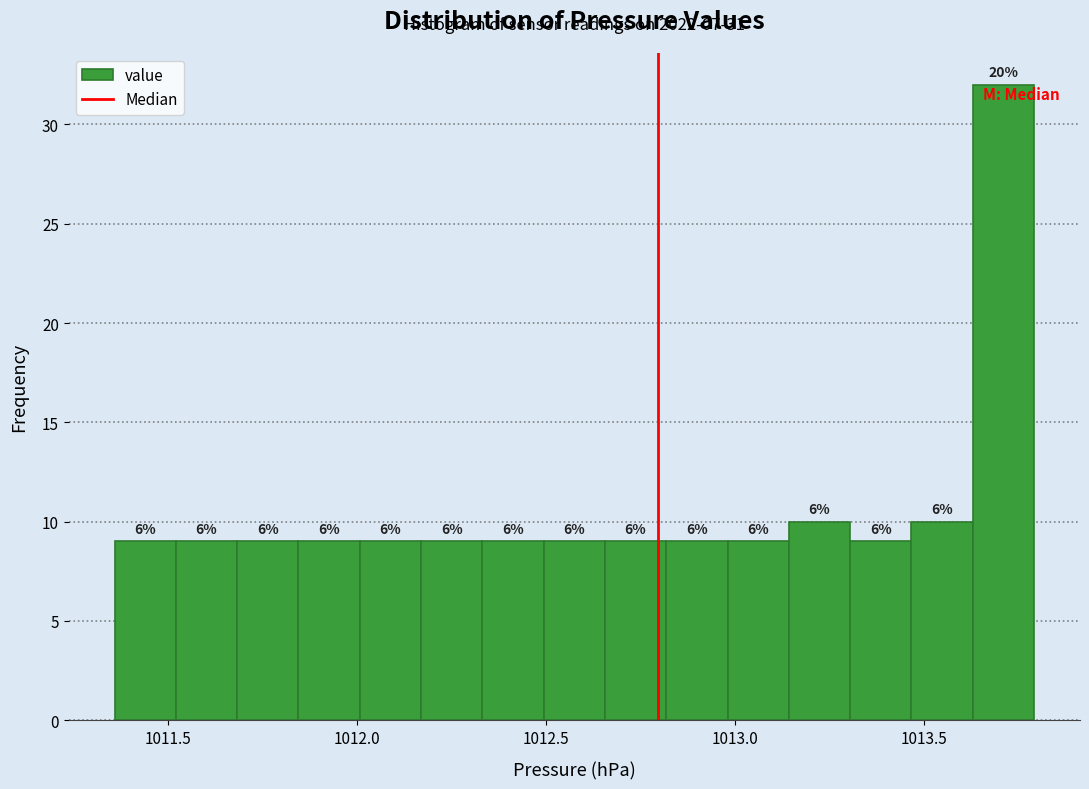

Around what value on the x-axis is the tallest bar? Give the approximate position of its centre, as read against the axis.

1013.70